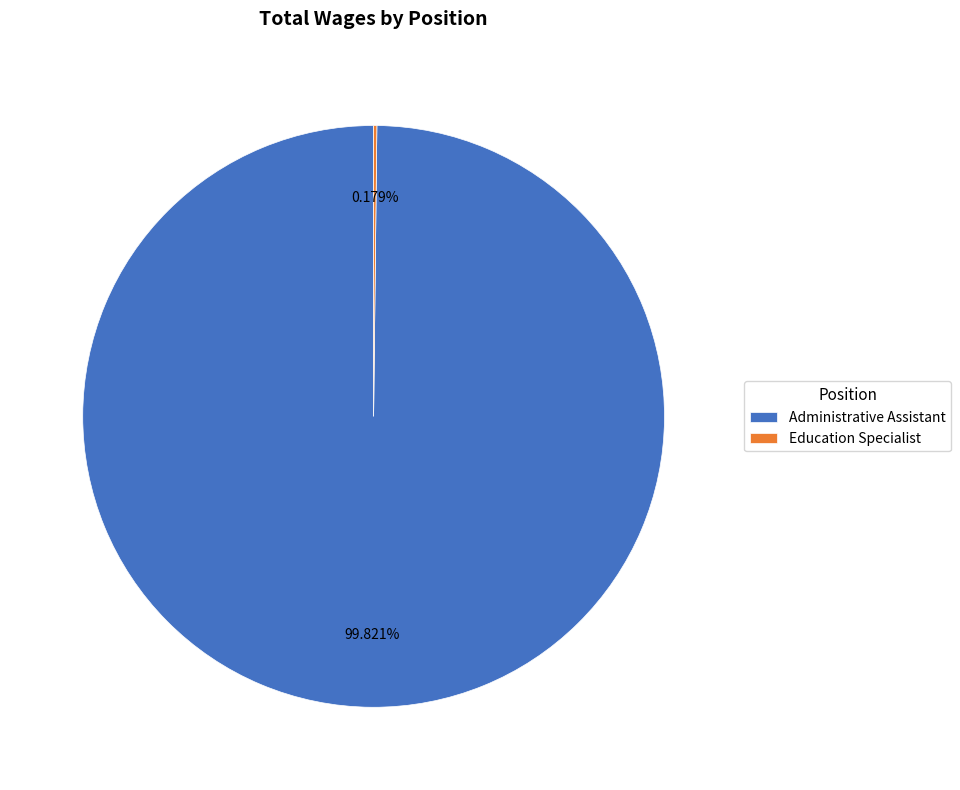

To the nearest percent, what is the difference between the largest and smallest slice percentages?

100%